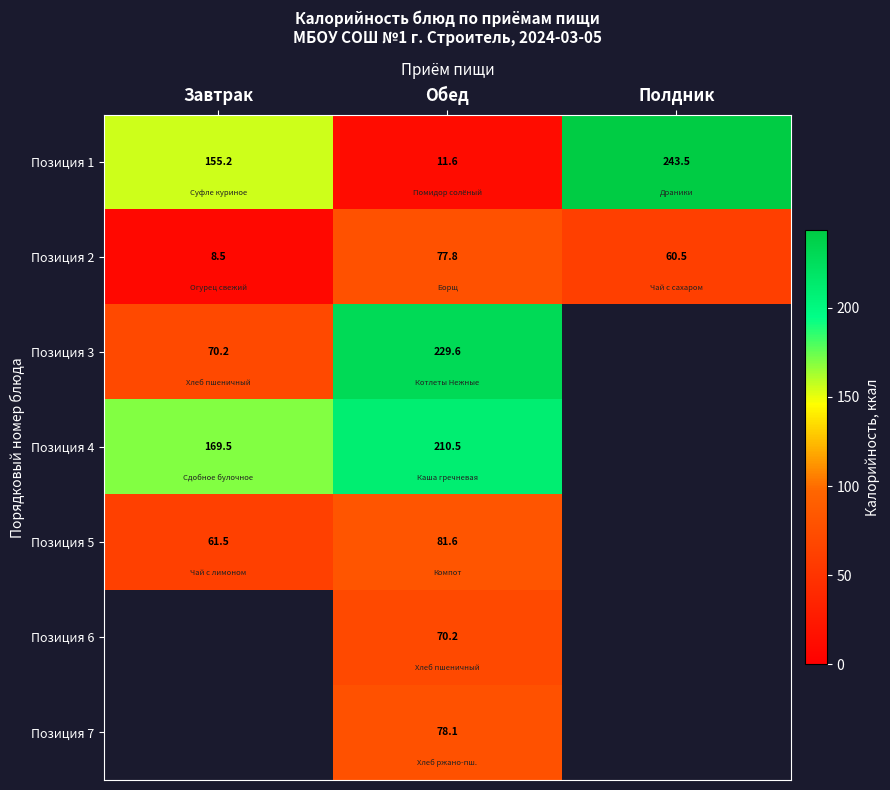

Which category has the lowest value across all series?

Завтрак